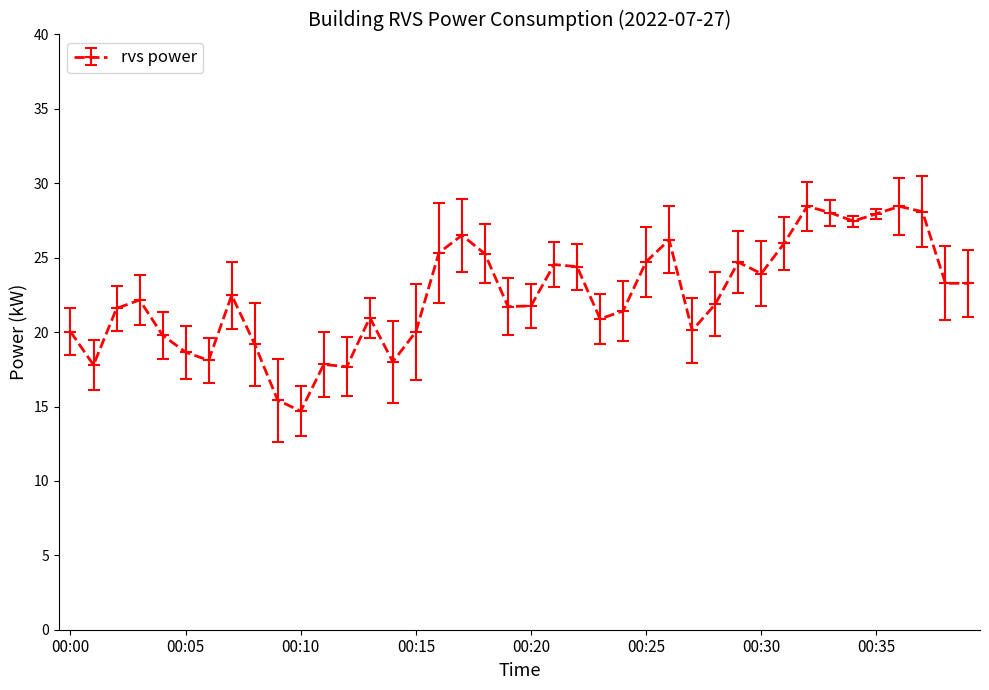

What is the minimum value shown in the chart?

14.7